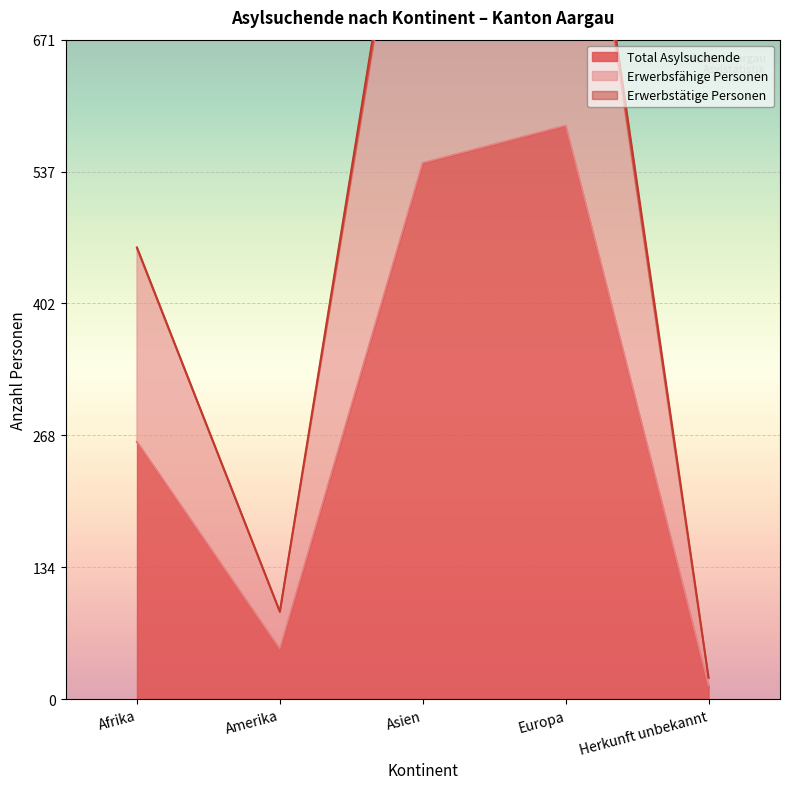

True or false: Total Asylsuchende has a value of 262 at Afrika.

True